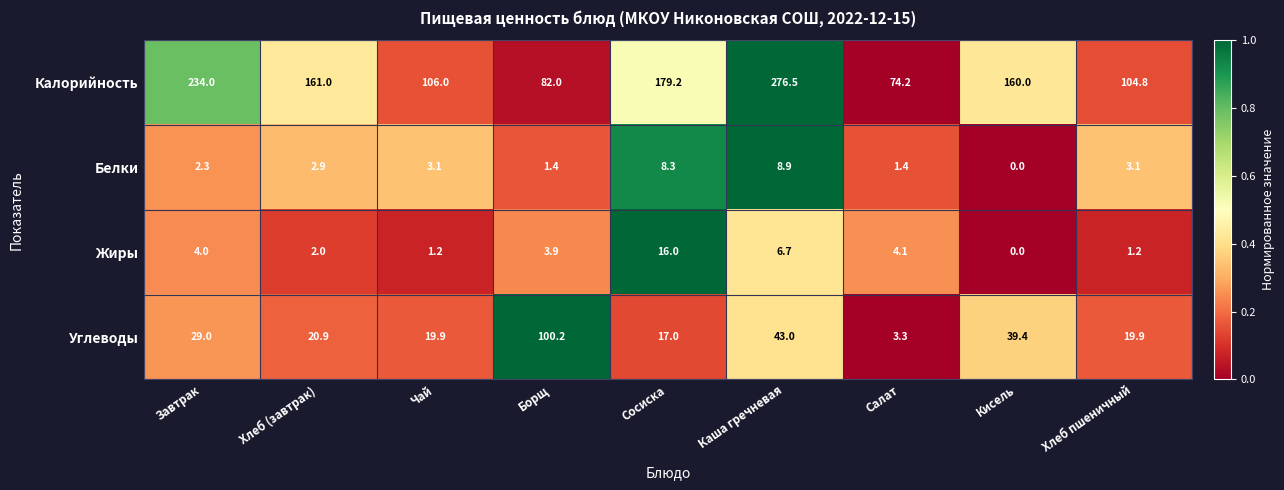

What is the greatest value displayed?

276.5